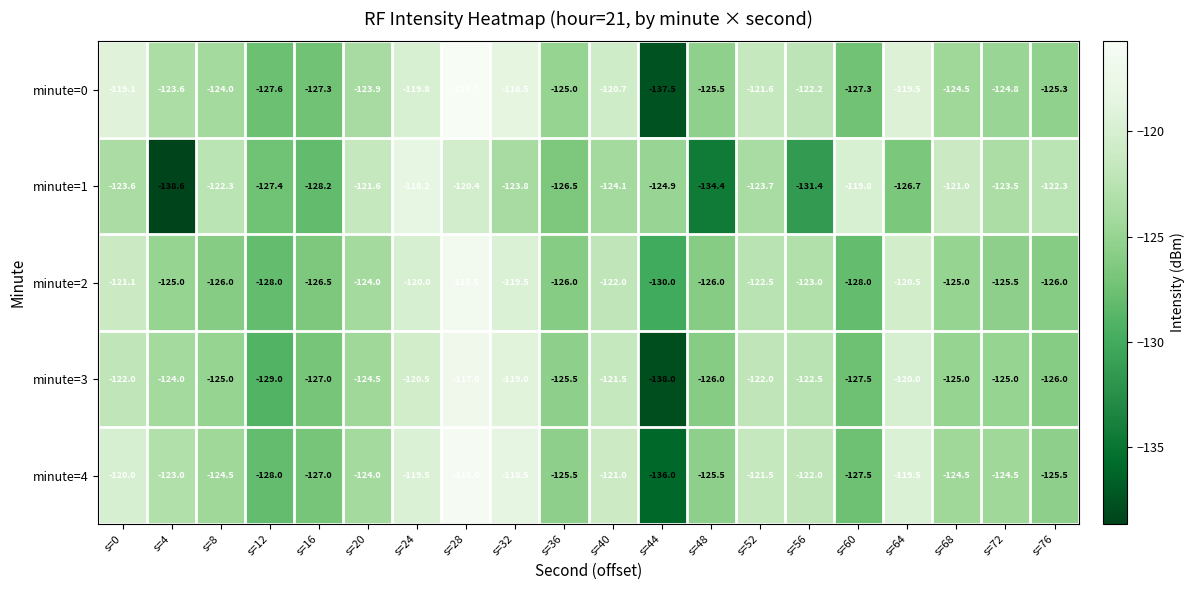

What is the sum of all minute=3 values?

-2487.0